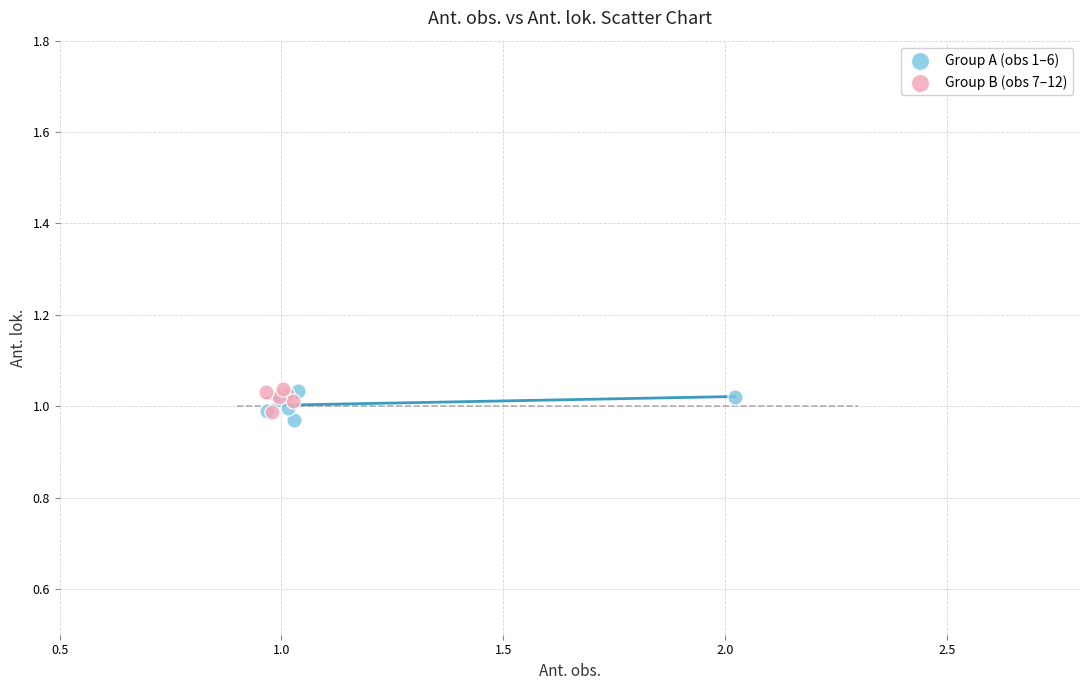

What are all the series names shown in the legend?

Group A (obs 1–6), Group B (obs 7–12)